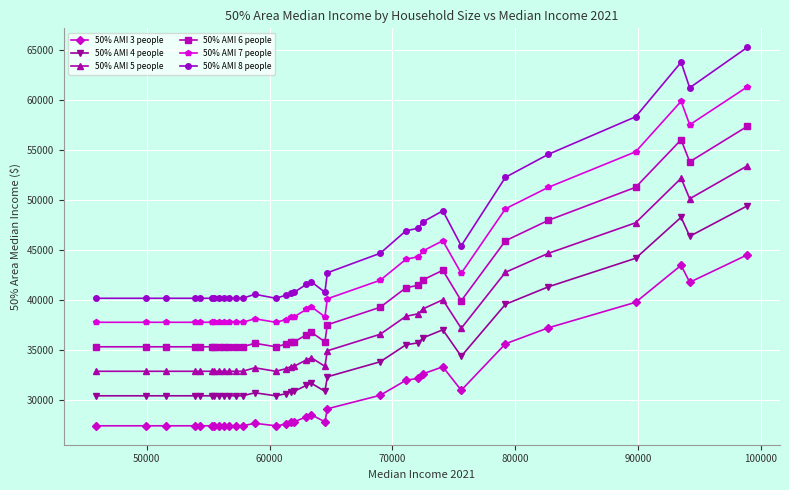

What is the greatest value displayed?

65300